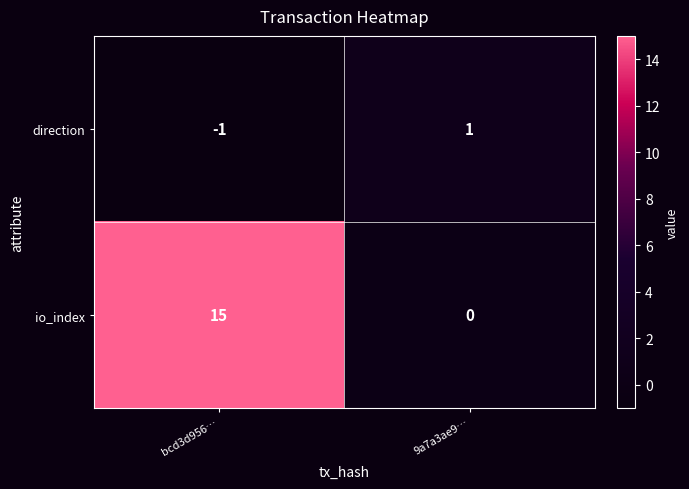

List the series in order of their overall mean, highest first.

io_index, direction